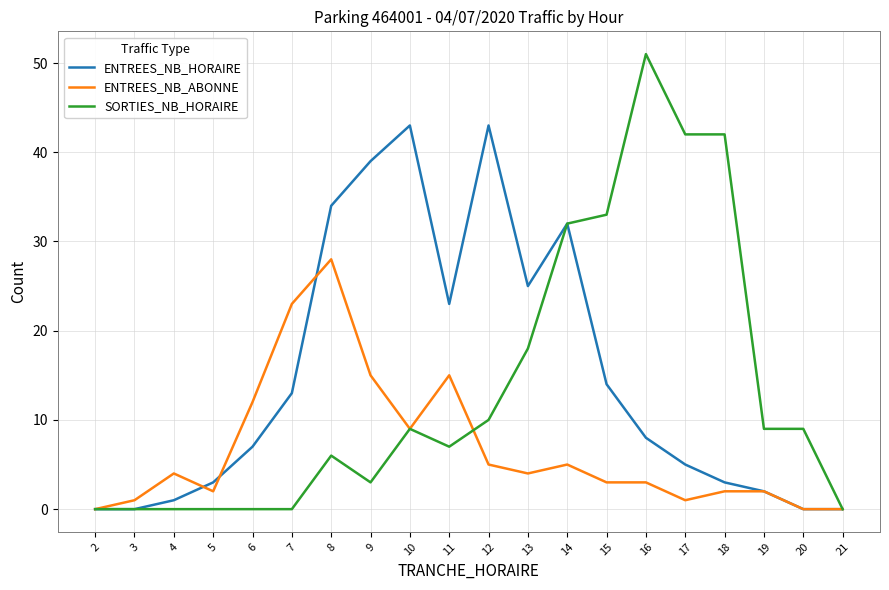

Rank the series at 7 from highest to lowest value.

ENTREES_NB_ABONNE, ENTREES_NB_HORAIRE, SORTIES_NB_HORAIRE